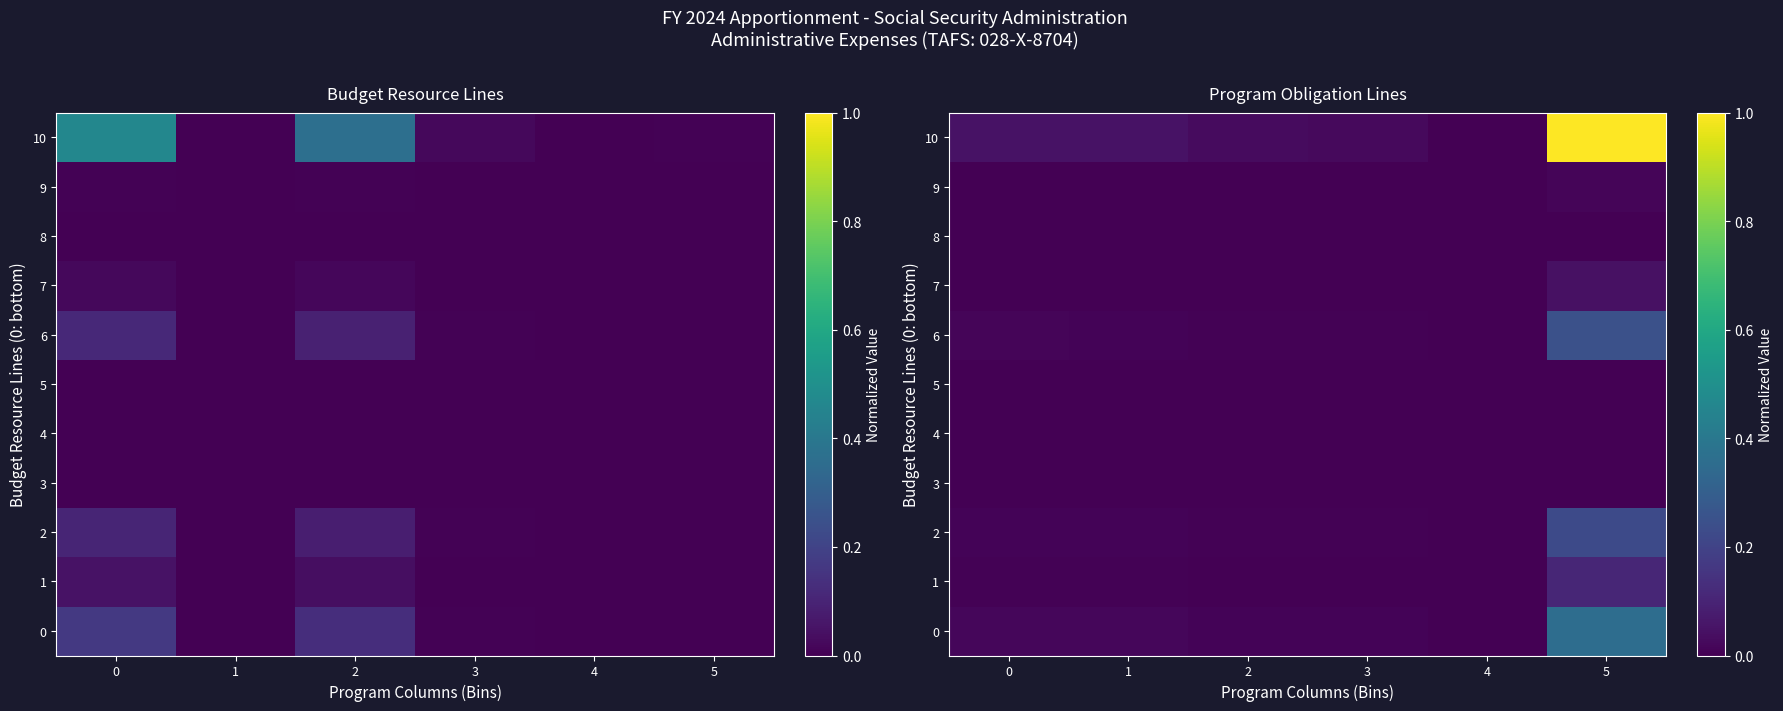

The value of 5 at 2 is 0.0. True or false?

False